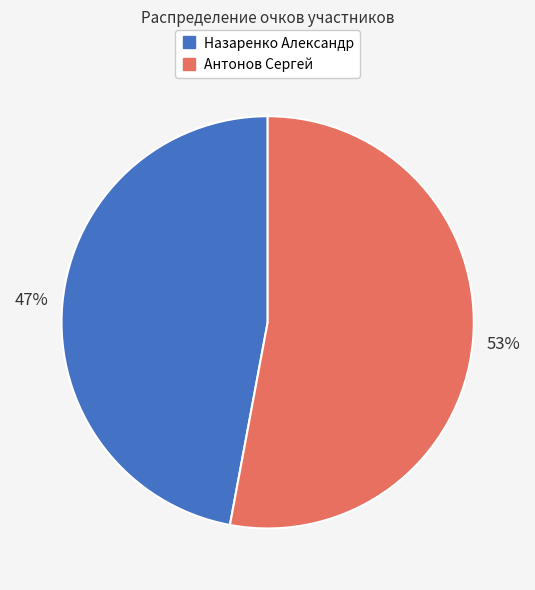

How many slices are in this pie chart?

2